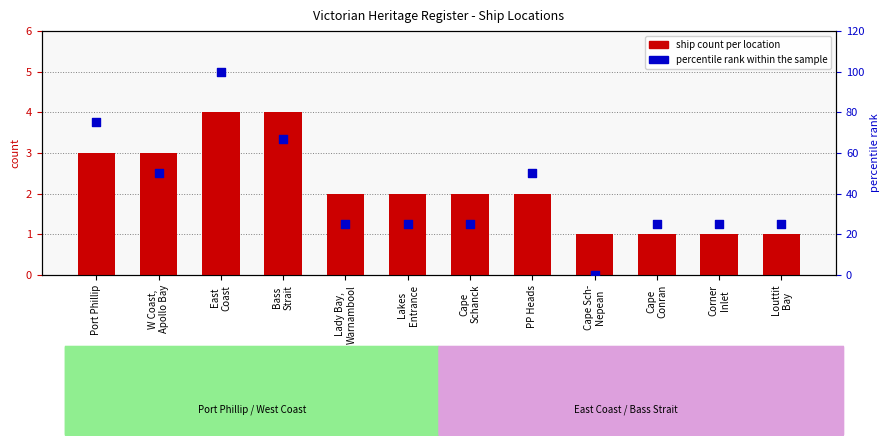

Which series contains the highest Y value?

percentile rank within the sample